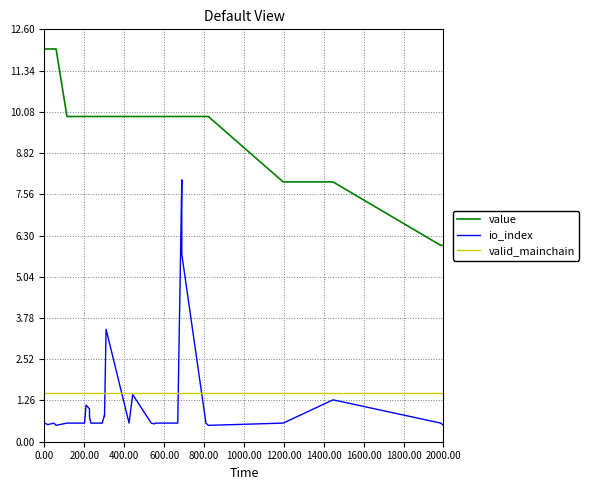

What is the minimum value for io_index?

0.5